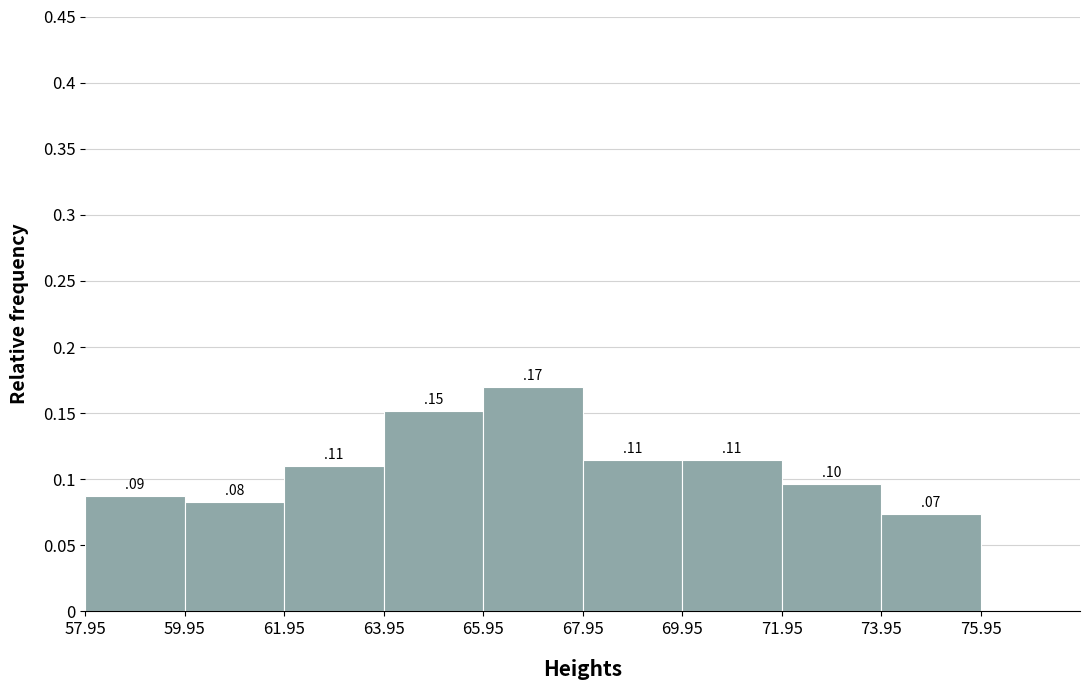

Which range on the x-axis has the tallest bar?

65.95 to 67.95